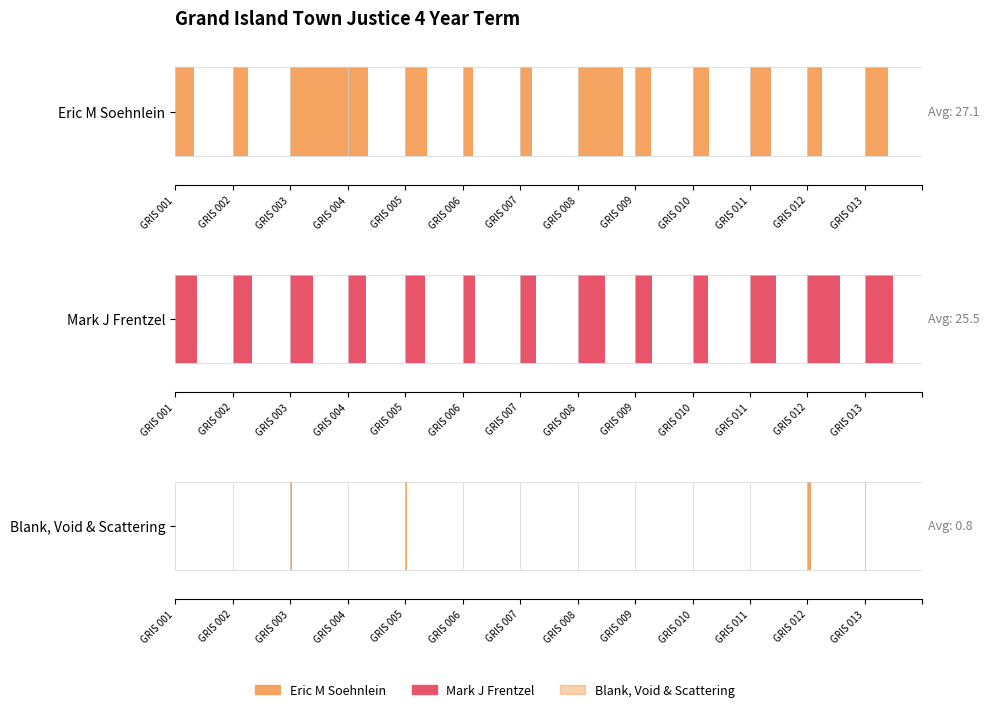

What is the difference between the maximum and minimum values in the Mark J Frentzel series?

24